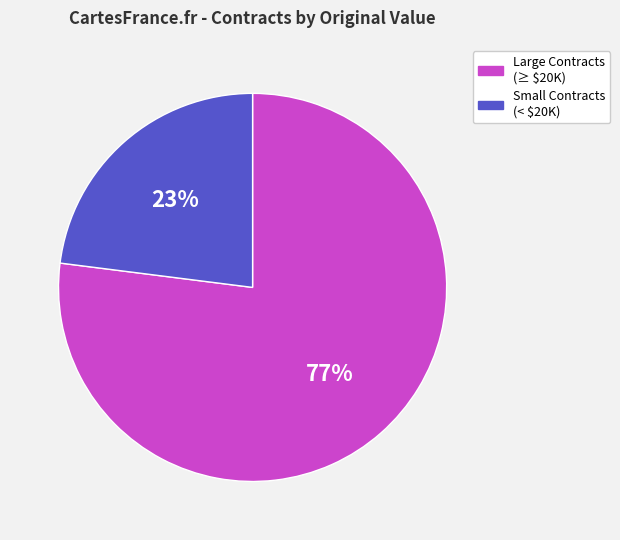

What percentage is the Small Contracts (< $20K) slice, to the nearest percent?

23%